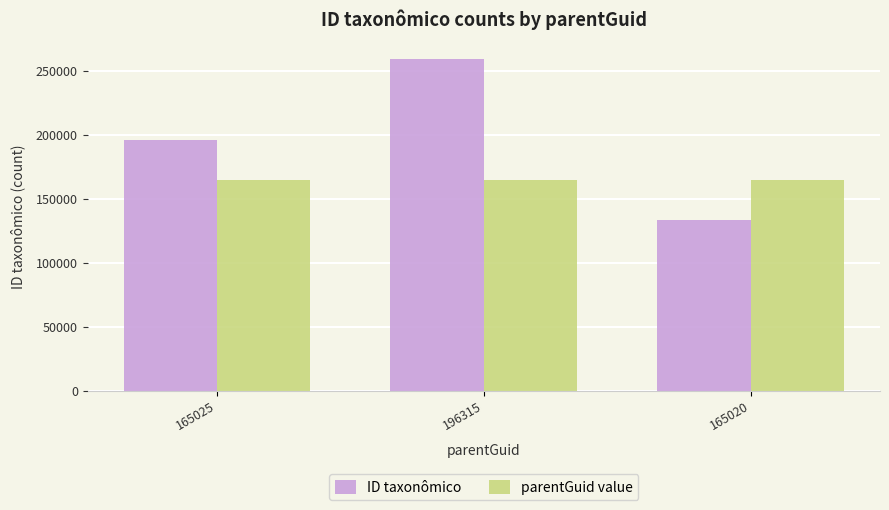

At which label is ID taxonômico closest to 196148?

165025